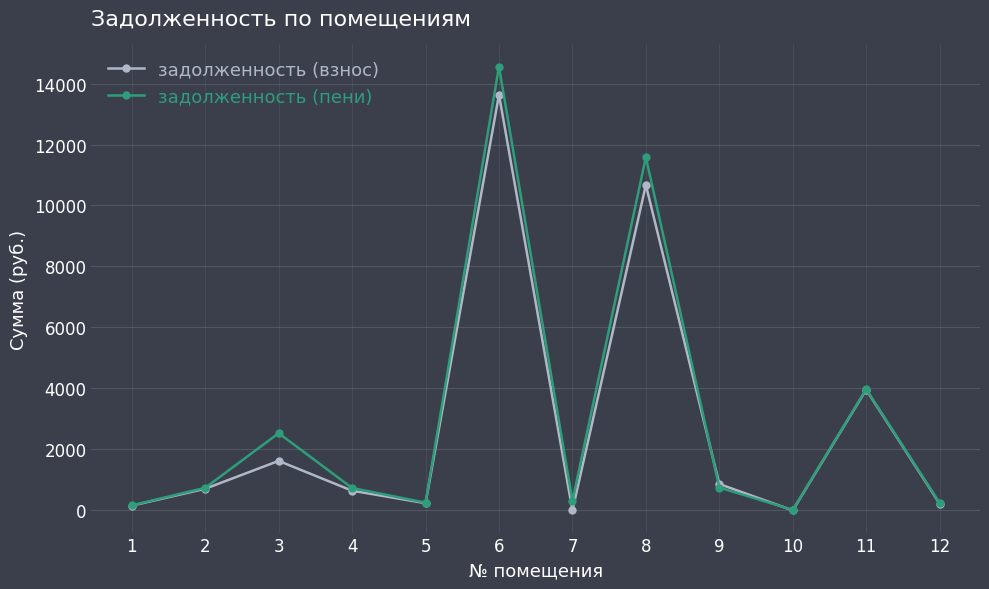

What is the value of the задолженность (взнос) point at the 6th from the left?

13632.6